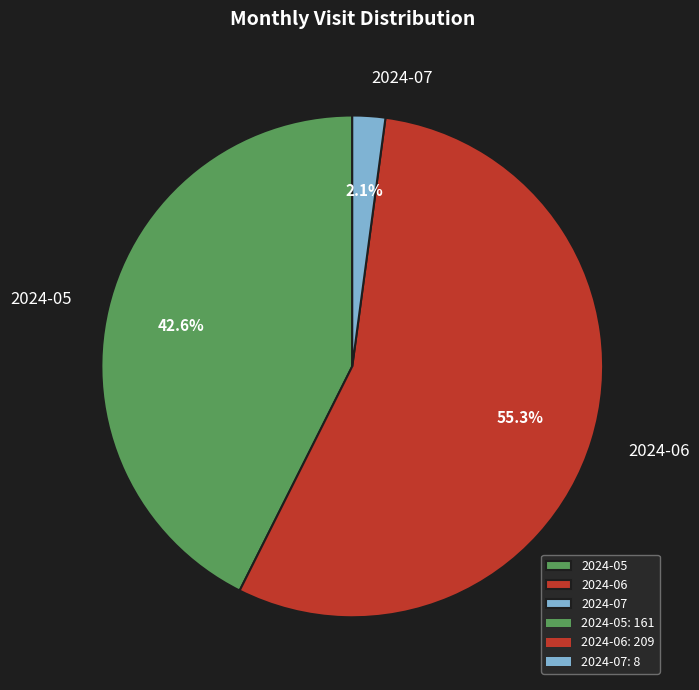

To the nearest percent, what is the difference between the largest and smallest slice percentages?

53%